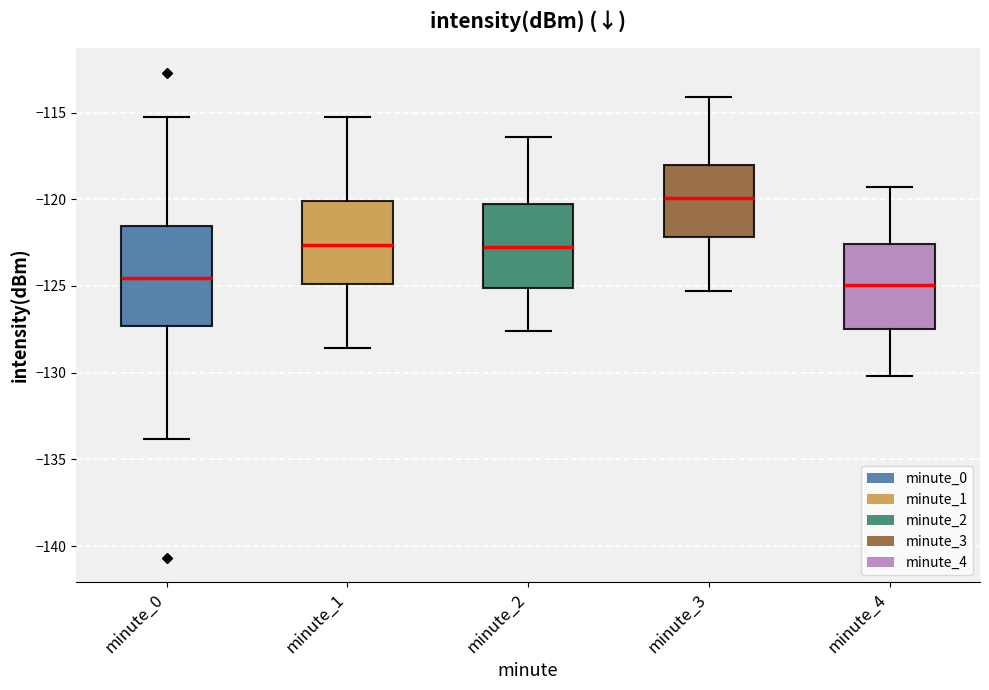

Reading left to right, read every box against the y-axis: the position of its median line, the range the box covers, and the ends of its whiskers. The values are not printed on the chart, so give them approximately, as read against the axis.

minute_0: median -124.5, box -127.5 to -121.5, whiskers -134.0 to -115.5
minute_1: median -122.5, box -125.0 to -120.0, whiskers -128.5 to -115.5
minute_2: median -122.5, box -125.0 to -120.0, whiskers -127.5 to -116.5
minute_3: median -120.0, box -122.0 to -118.0, whiskers -125.5 to -114.0
minute_4: median -125.0, box -127.5 to -122.5, whiskers -130.0 to -119.5